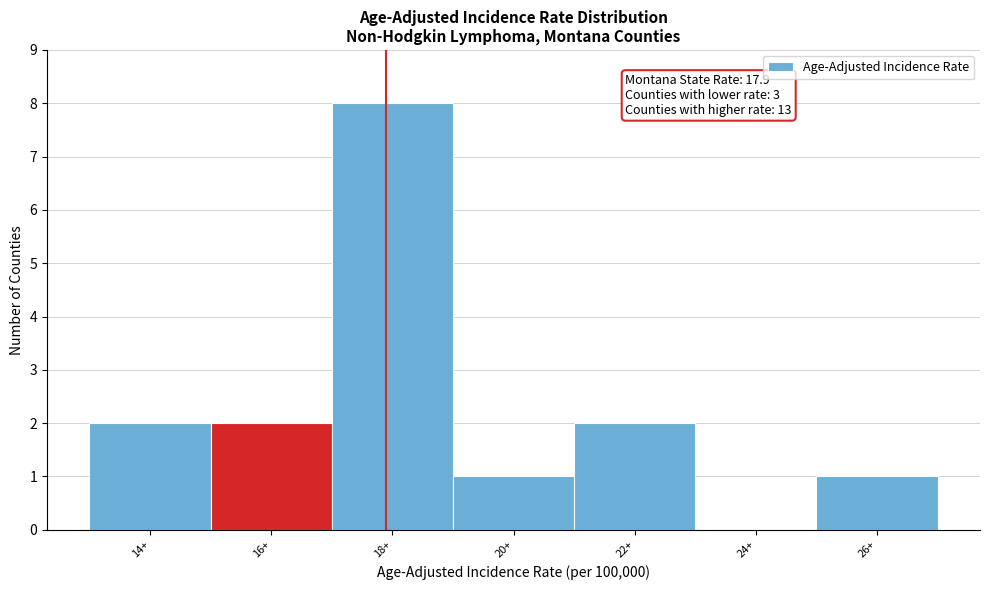

Reading left to right, extract all data points from this chart.

14+=2	16+=2	18+=8	20+=1	22+=2	24+=0	26+=1